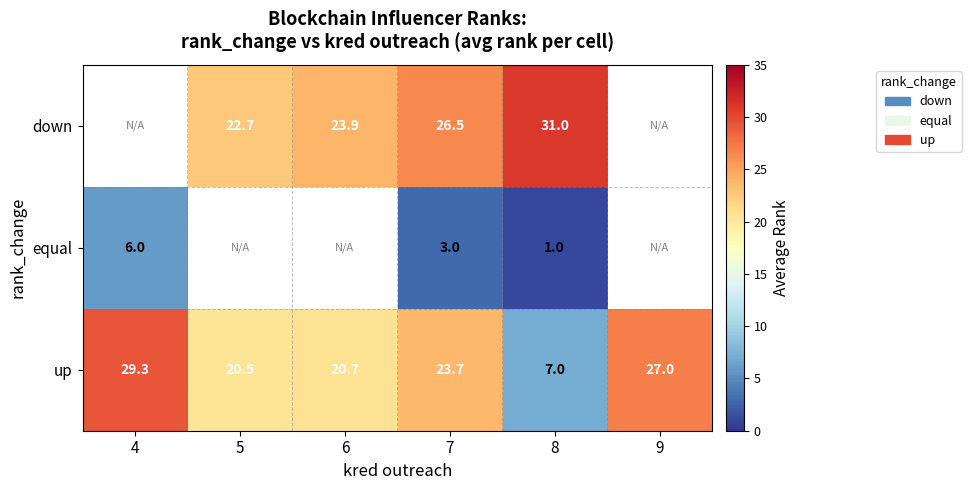

What is the difference between the down values at 7 and 5?

3.8